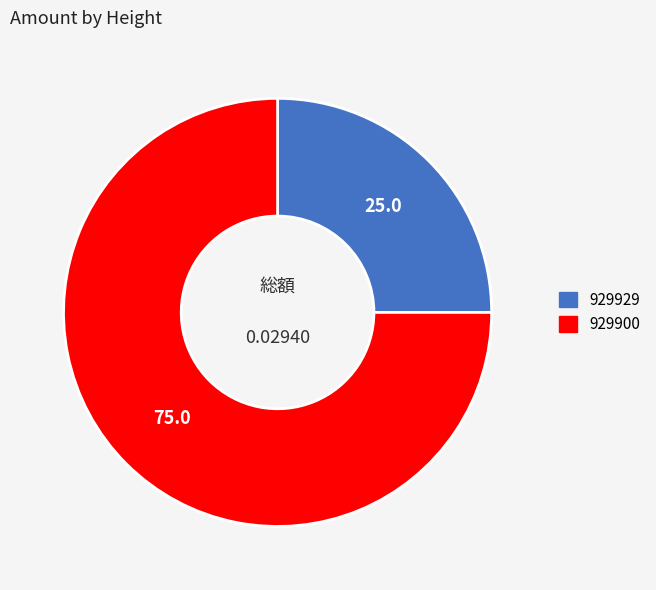

Which category accounts for the majority?

929900